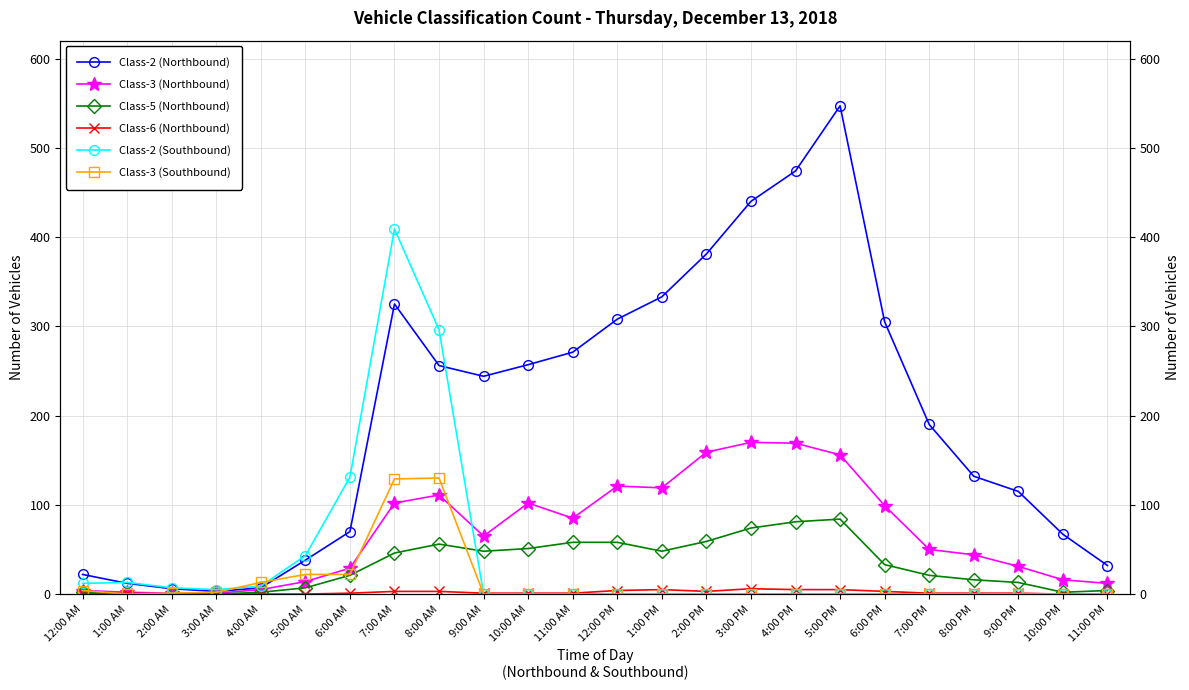

True or false: Class-6 (Northbound) and Class-2 (Northbound) intersect in this chart.

False